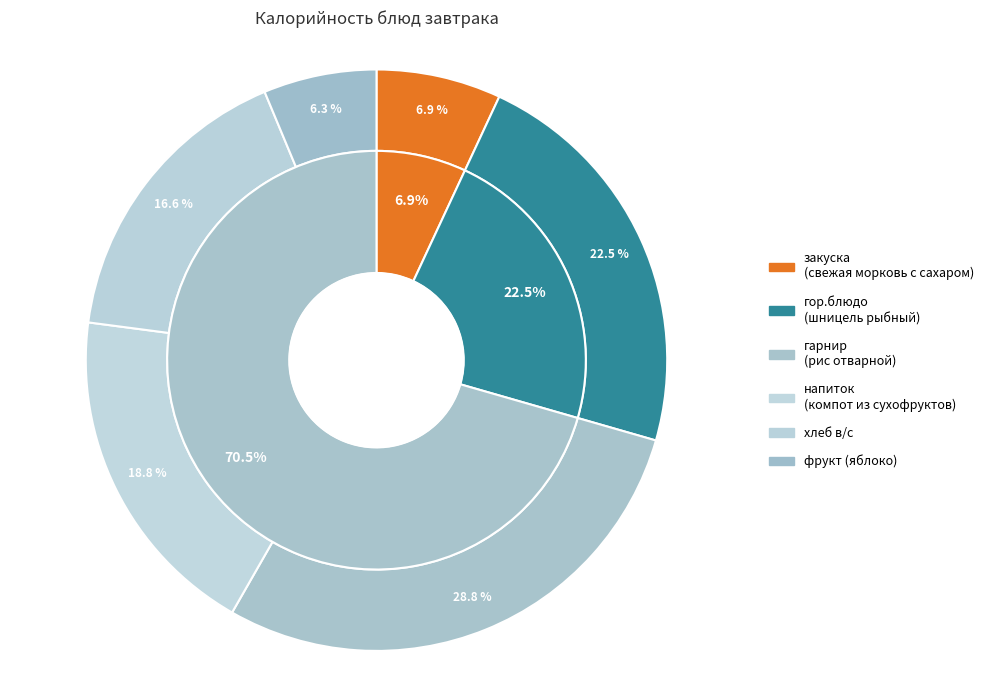

Approximately how many times larger is the value at гор.блюдо compared to хлеб?

1.4